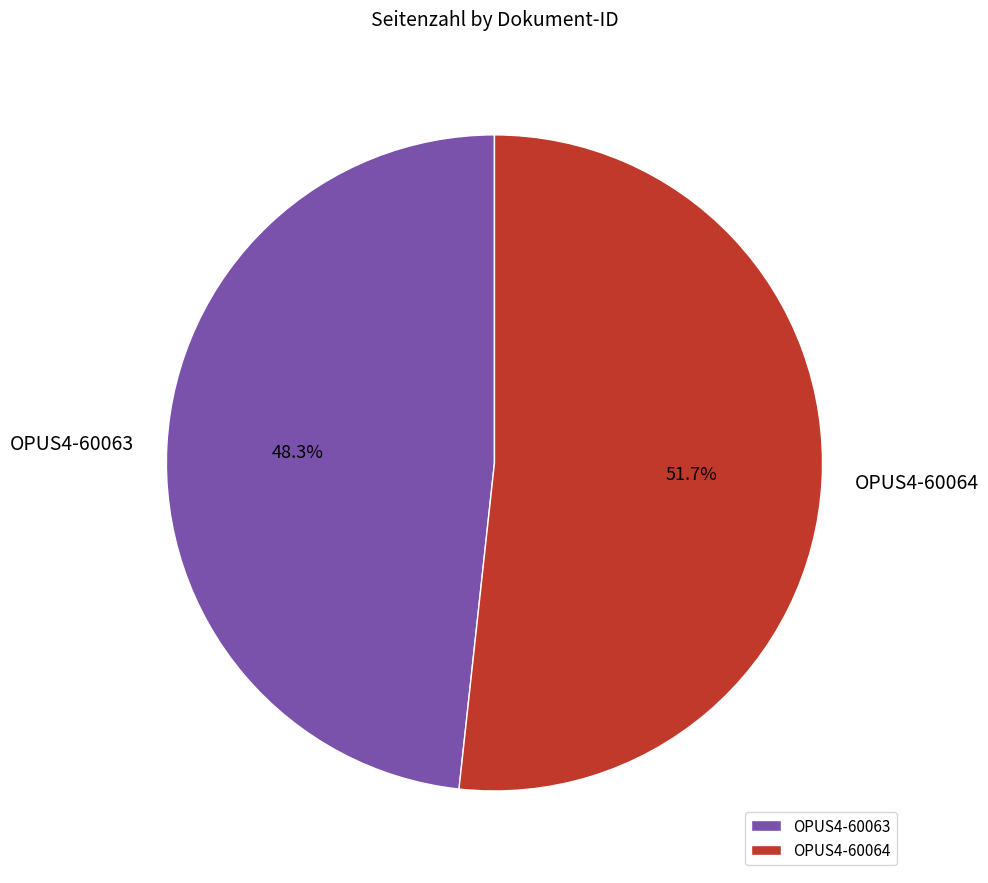

How many slices are in this pie chart?

2